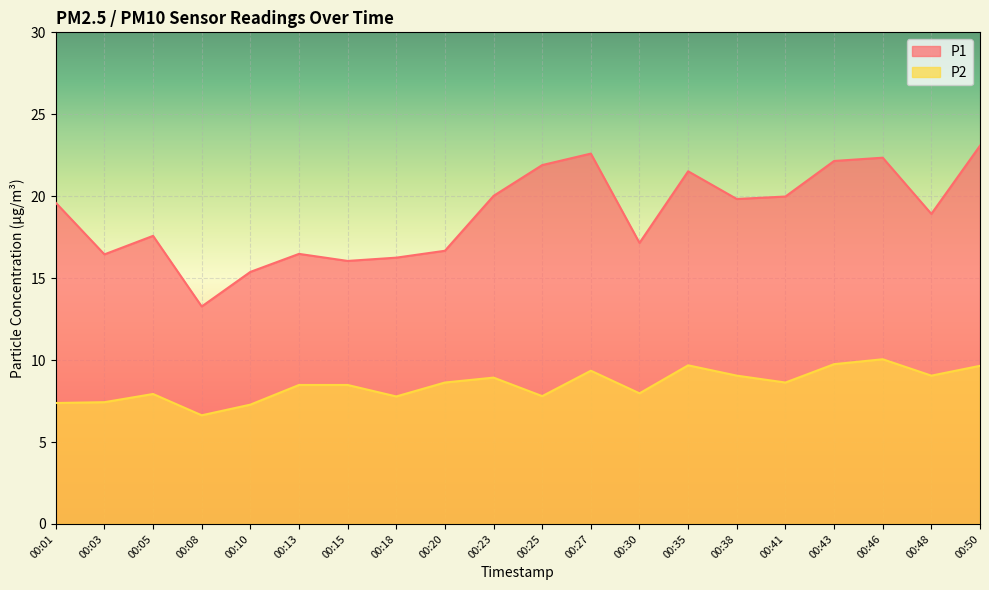

What is the spread (max minus min) of values at 00:01?

12.2